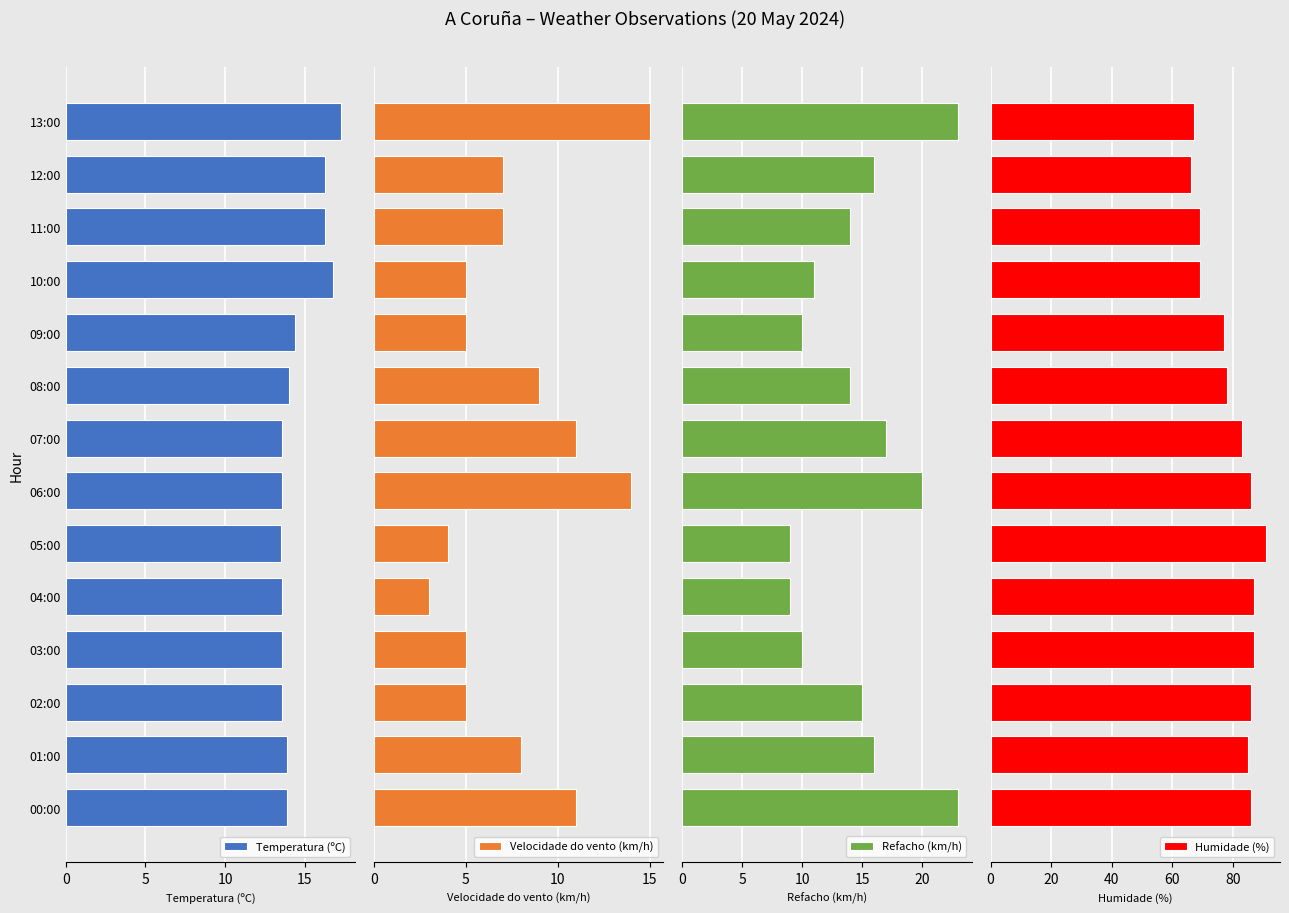

How many bars are there in total?

56